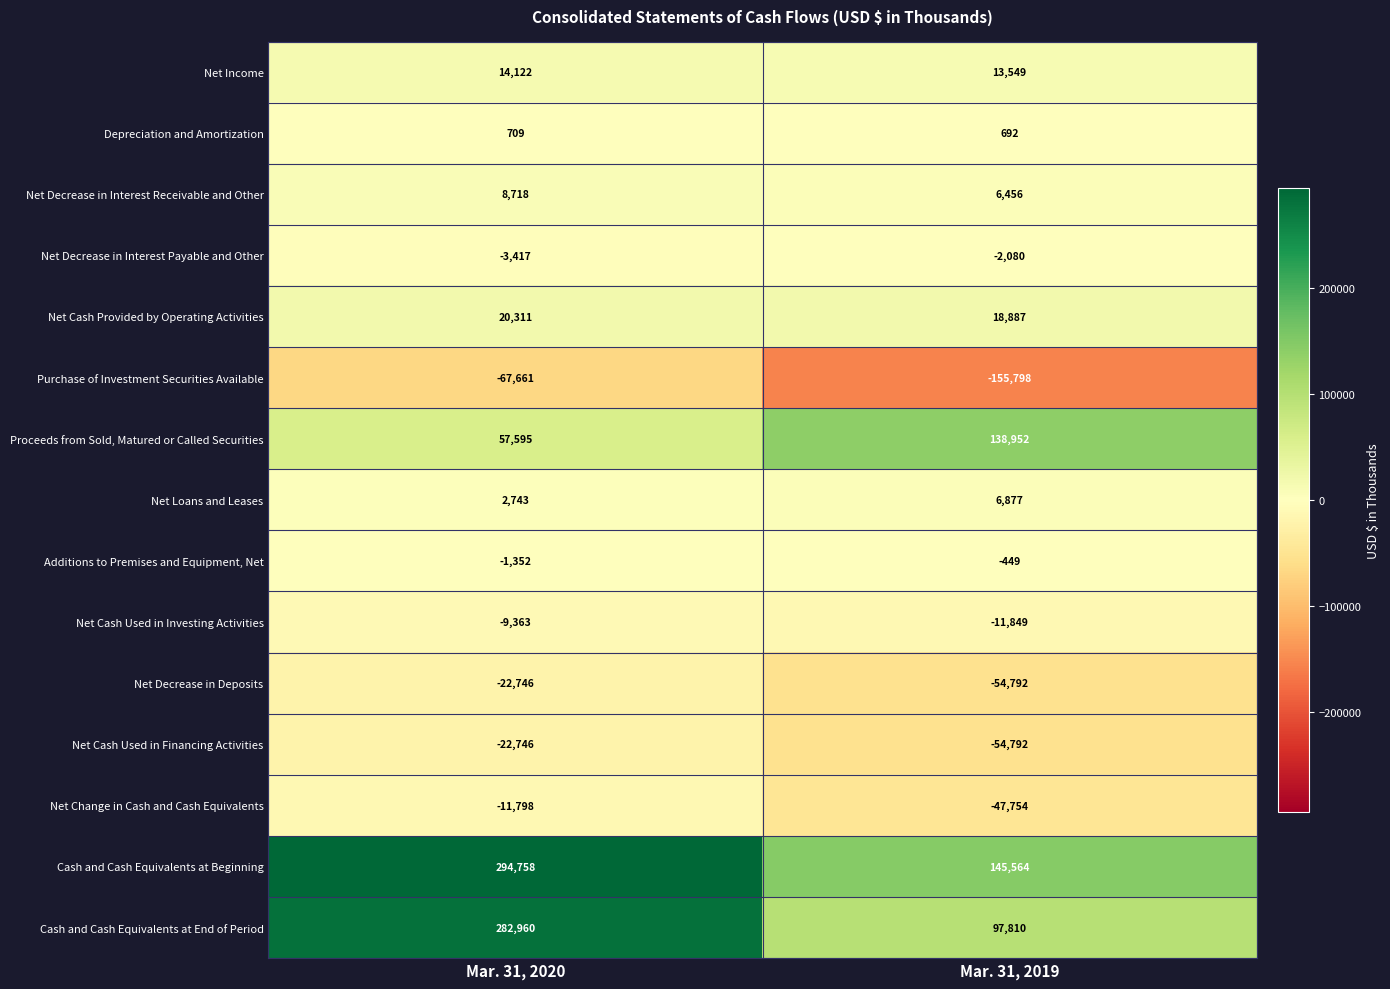

How many distinct data groups are displayed?

15